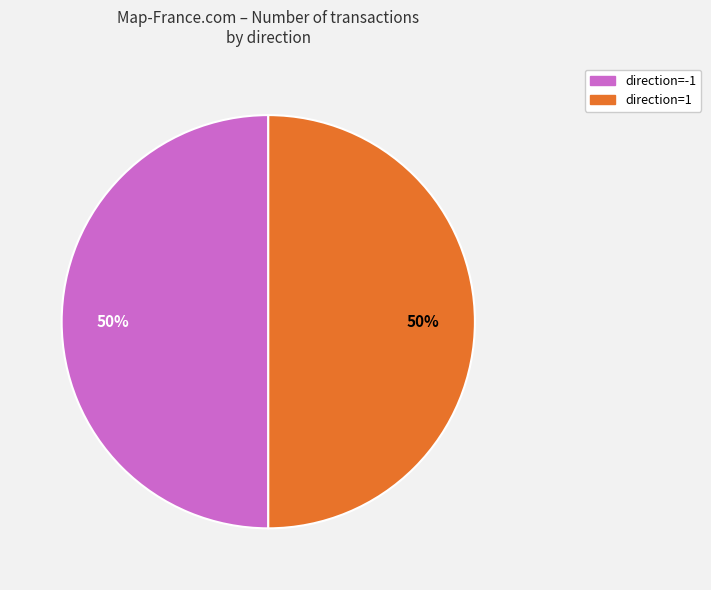

What is the ratio of the value at direction=1 to the value at direction=-1?

1.0